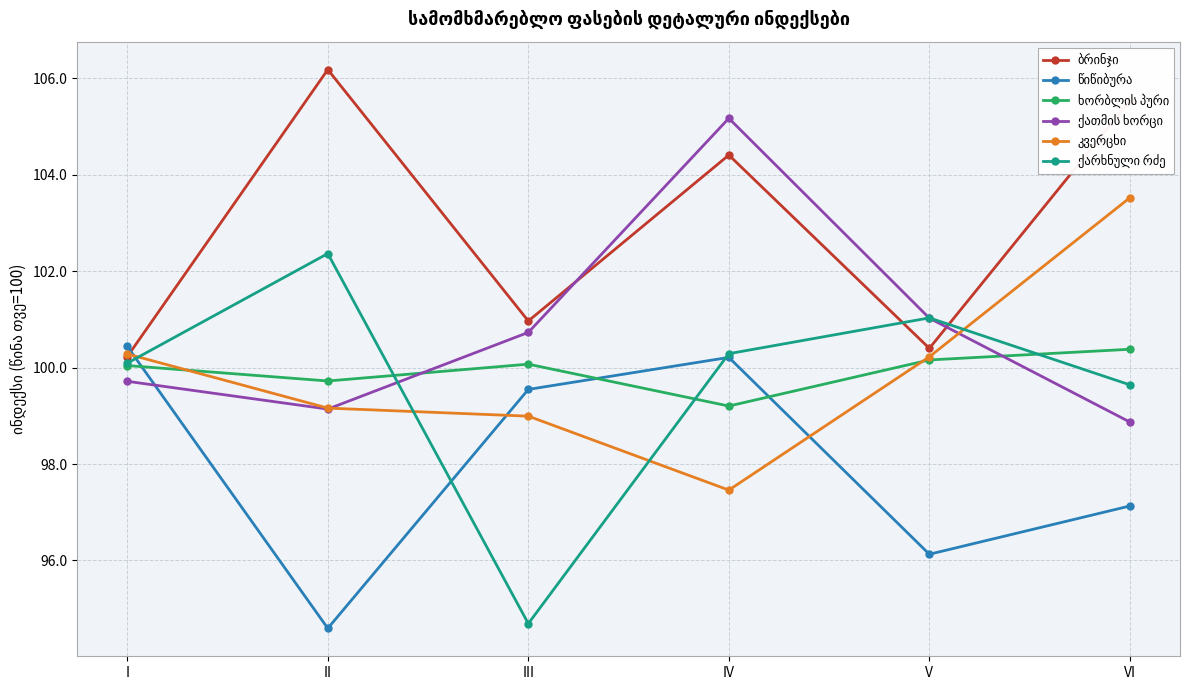

What is the smallest value displayed?

94.6